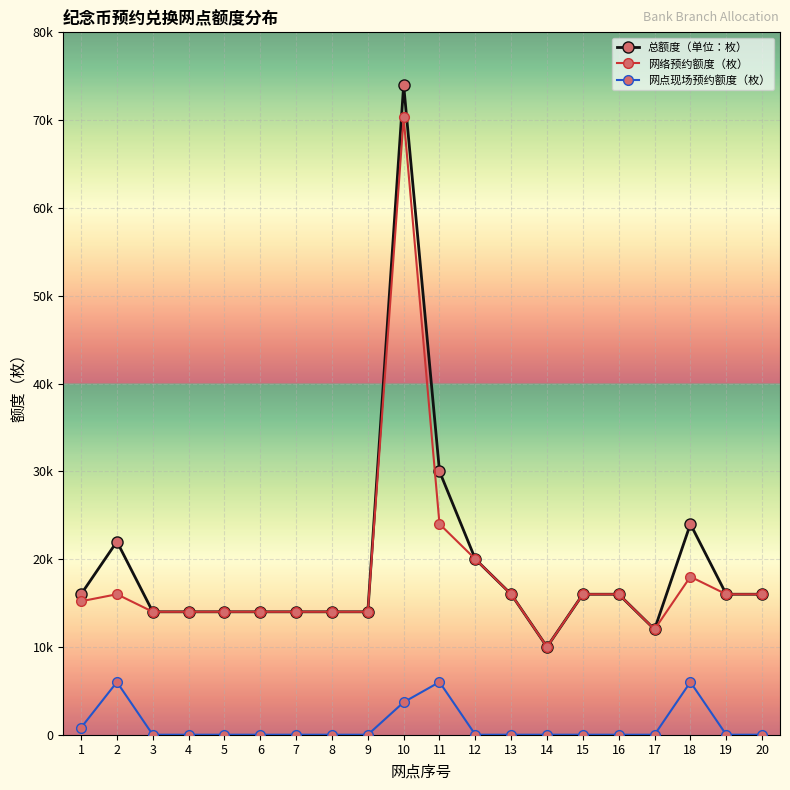

What are all the series names shown in the legend?

总额度（单位：枚）, 网络预约额度（枚）, 网点现场预约额度（枚）